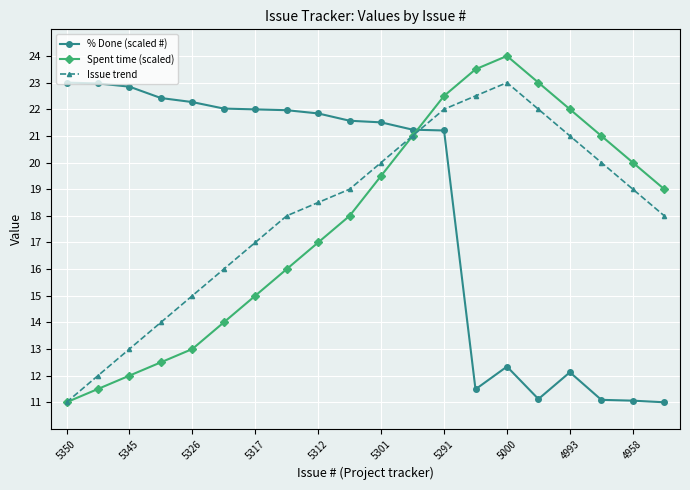

How many lines are shown in the chart?

3